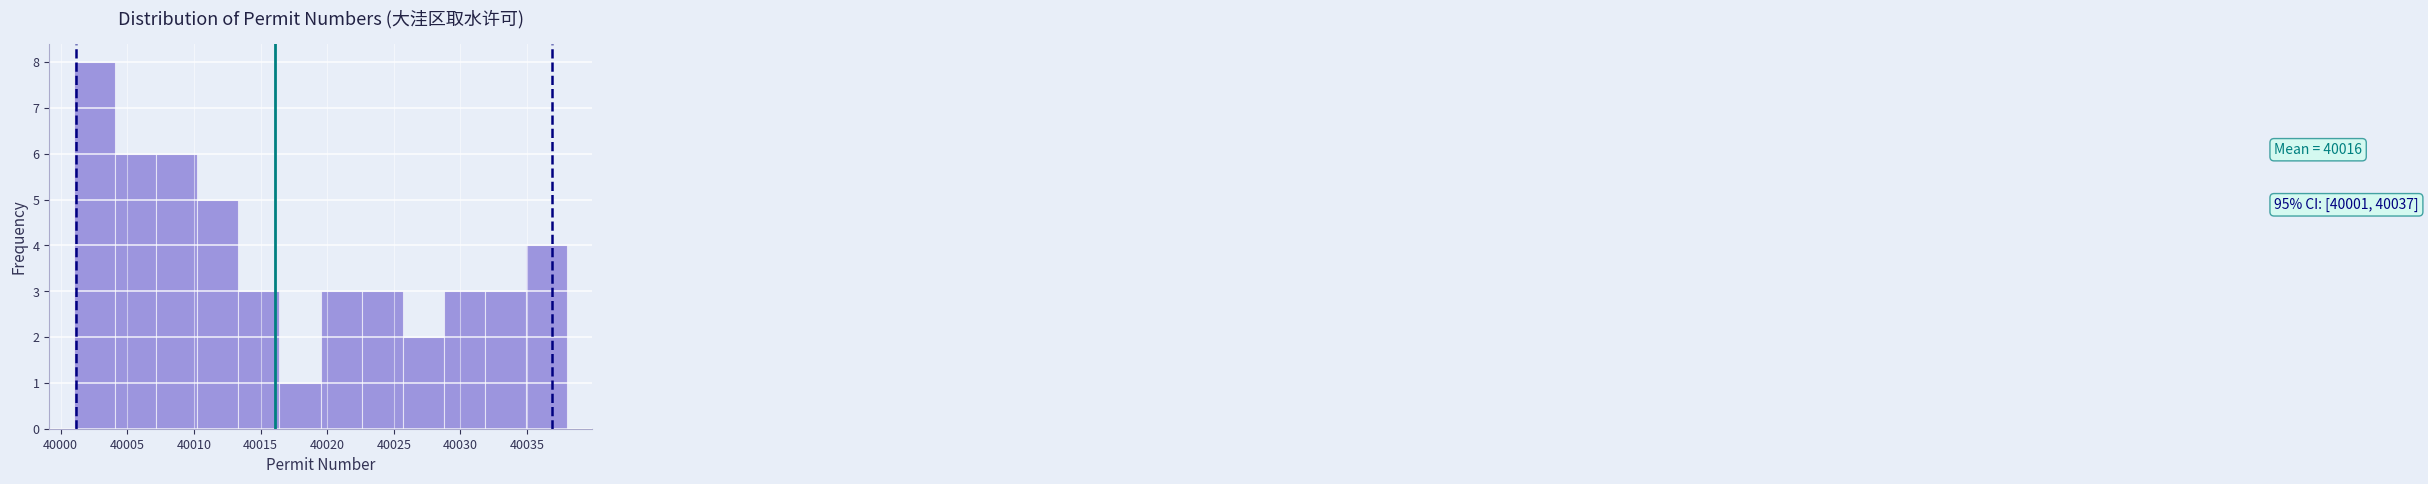

Which range on the x-axis has the tallest bar?

40001.0 to 40004.0